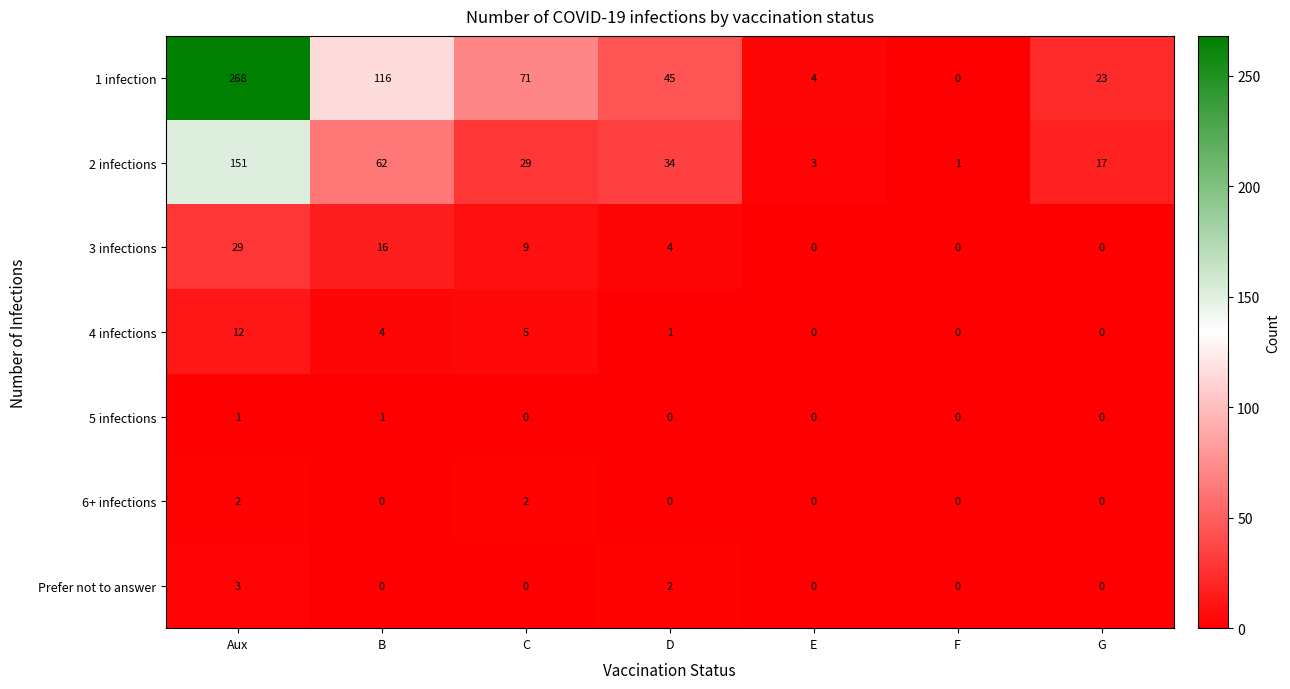

Which series has the widest spread of values?

1 infection